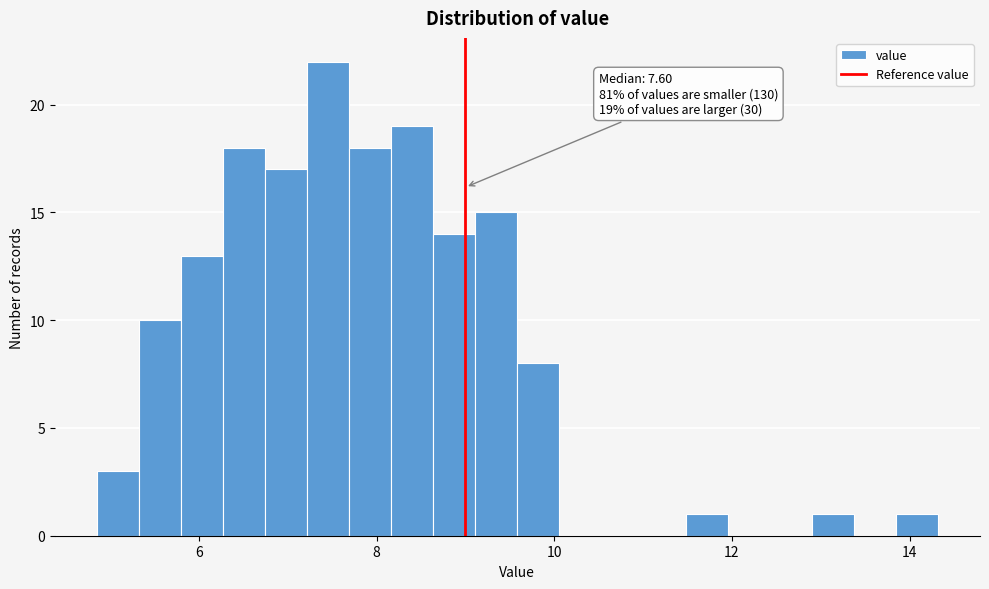

Around what value on the x-axis is the tallest bar? Give the approximate position of its centre, as read against the axis.

7.4